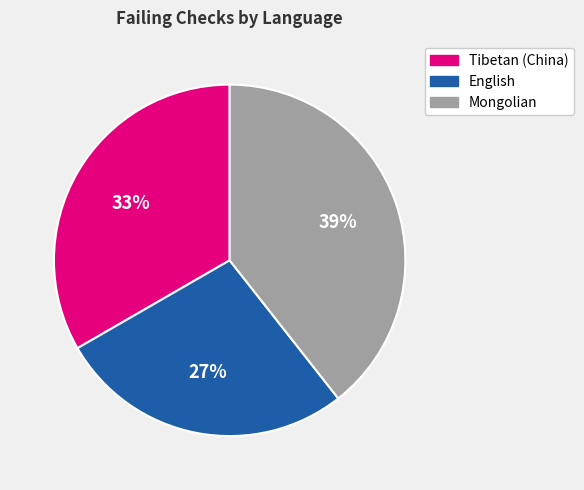

Is the sum of English and Mongolian greater than half?

Yes